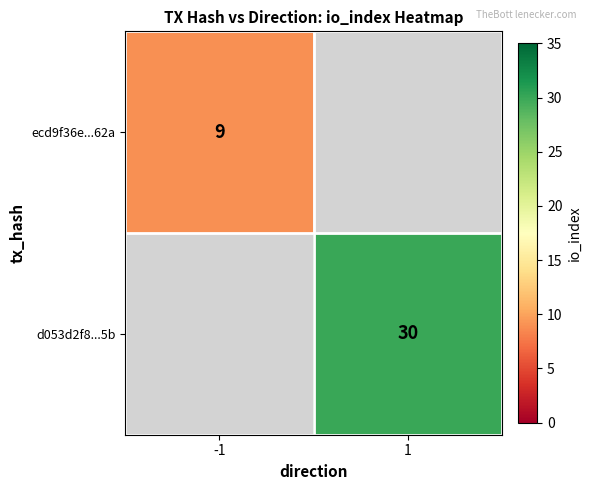

Is the value of d053d2f8...5b at 1 greater than the value of ecd9f36e...62a at -1?

Yes